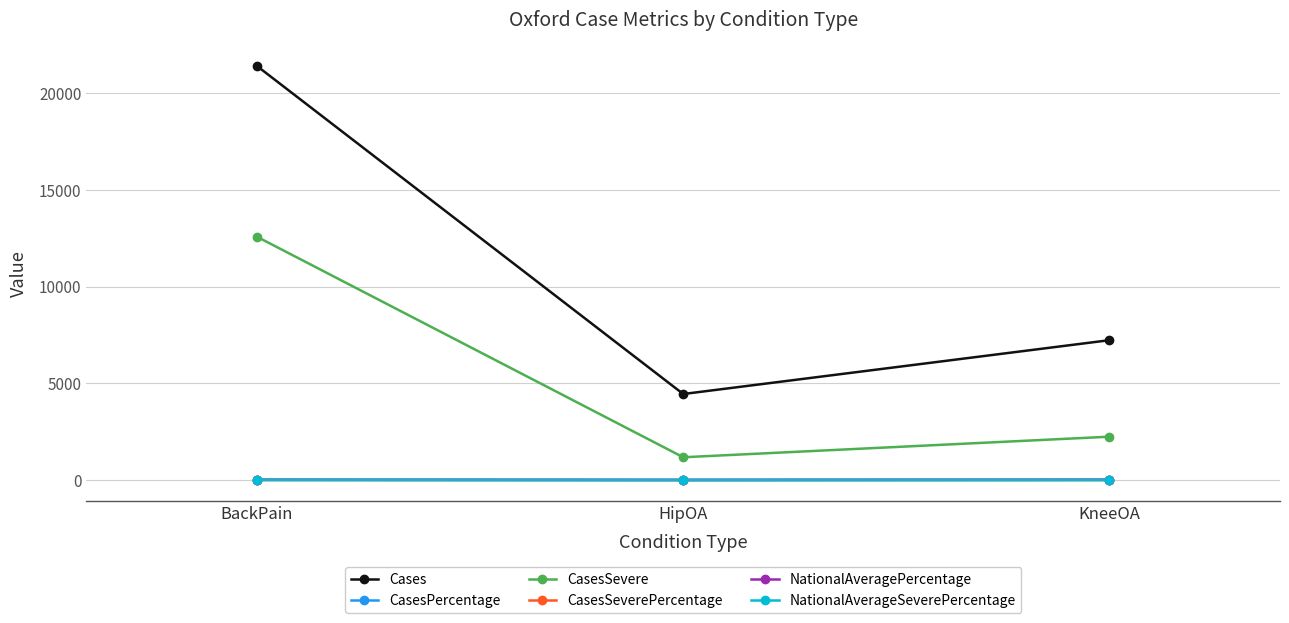

Where does the CasesSeverePercentage series first go above 5?

BackPain